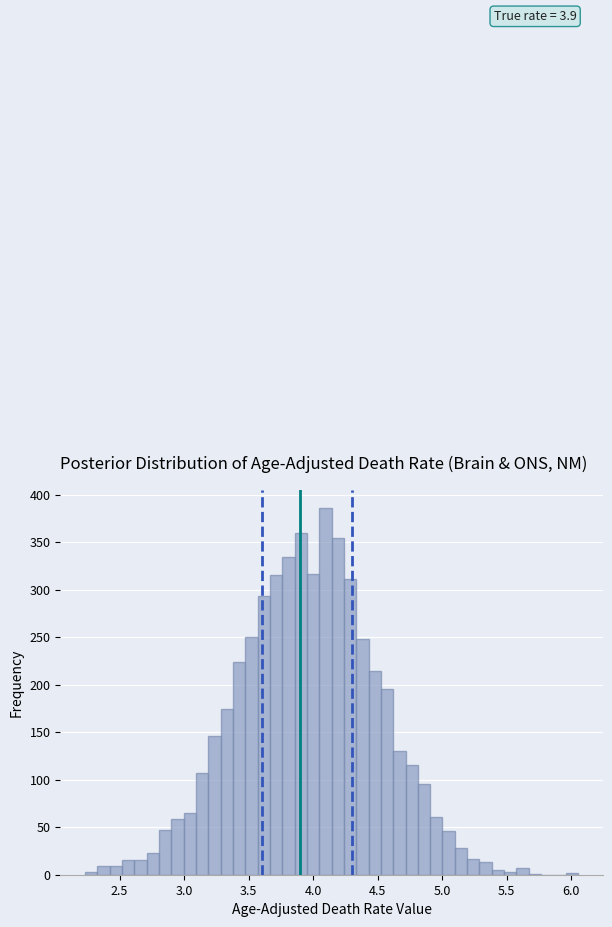

Around what value on the x-axis is the tallest bar? Give the approximate position of its centre, as read against the axis.

4.10